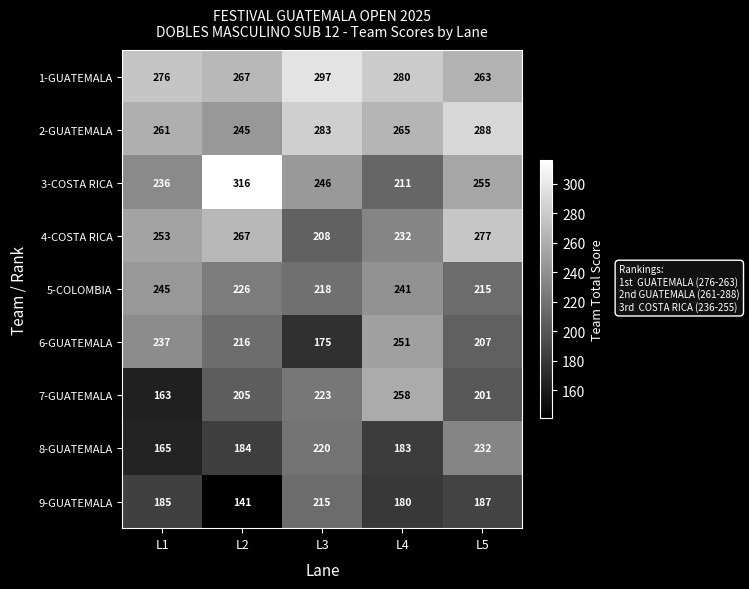

Rank the series at L3 from lowest to highest value.

6-GUATEMALA, 4-COSTA RICA, 9-GUATEMALA, 5-COLOMBIA, 8-GUATEMALA, 7-GUATEMALA, 3-COSTA RICA, 2-GUATEMALA, 1-GUATEMALA